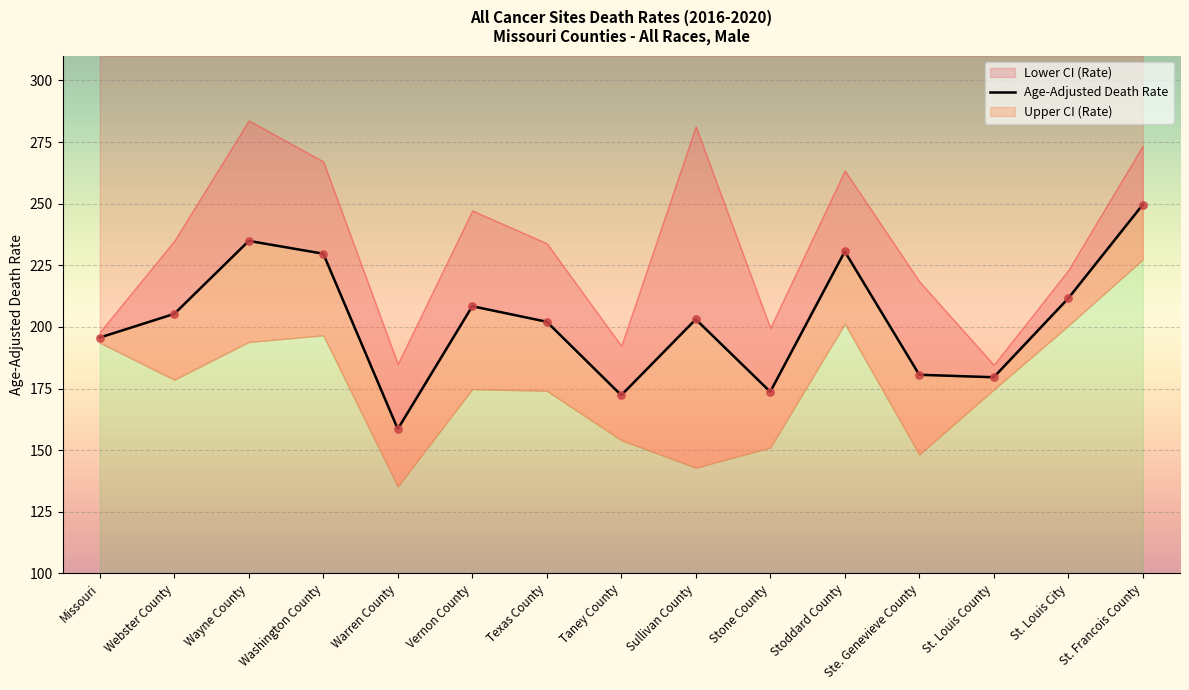

Which series contains the lowest Y value?

Lower CI (Rate)